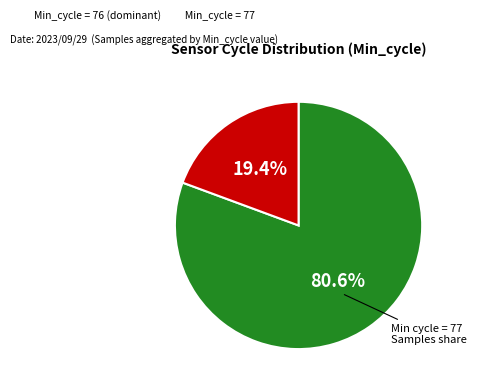

Is there a majority slice in this chart?

Yes